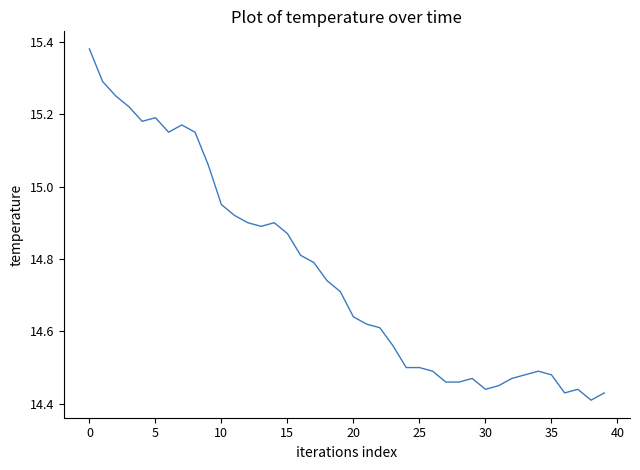

What is the smallest value displayed?

14.4